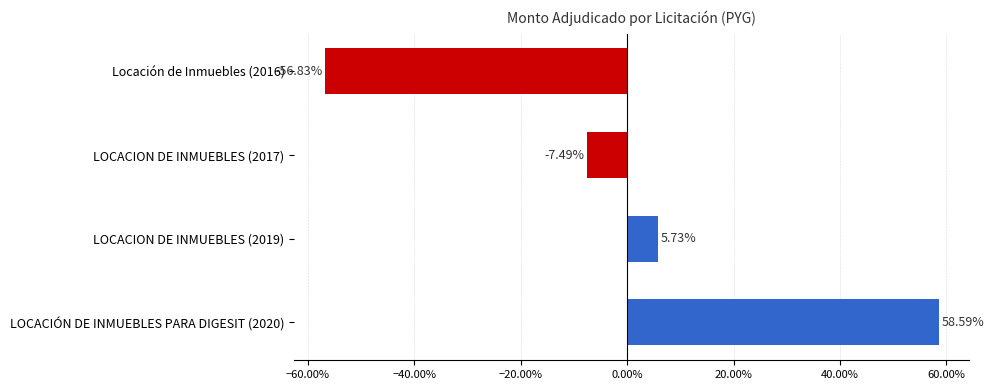

Does the chart contain any negative values?

Yes